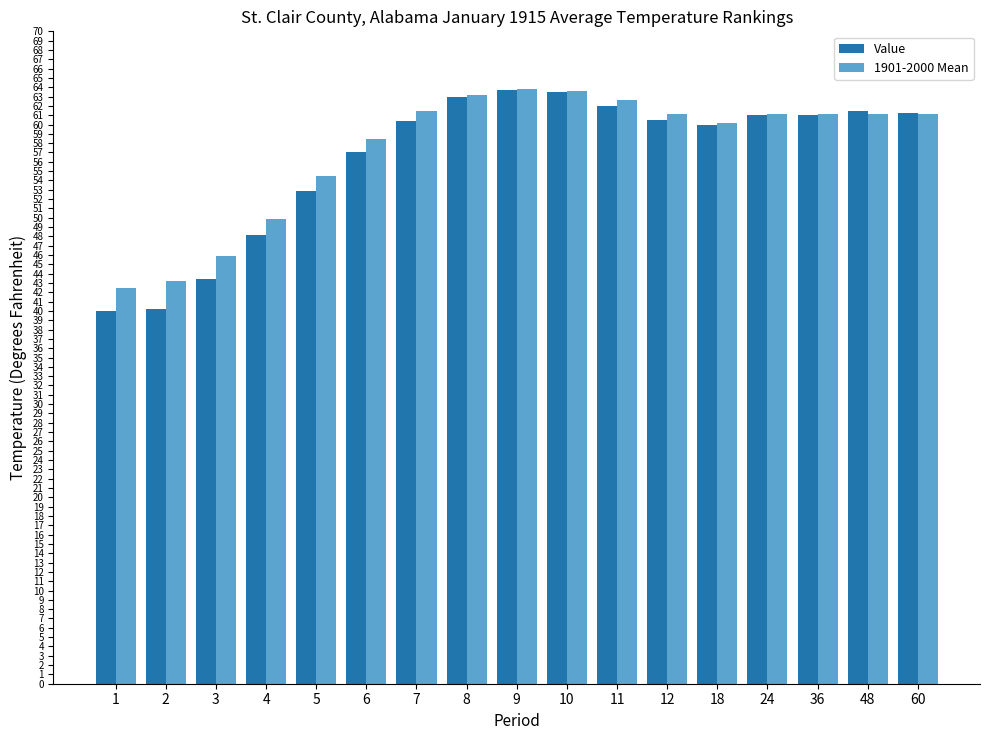

Which series changed the most between 6 and 36?

Value